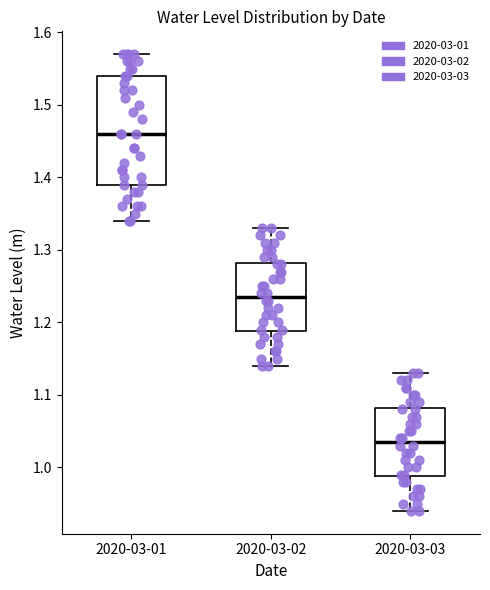

Comparing the boxes themselves (not the whiskers), which one is the tallest?

2020-03-01